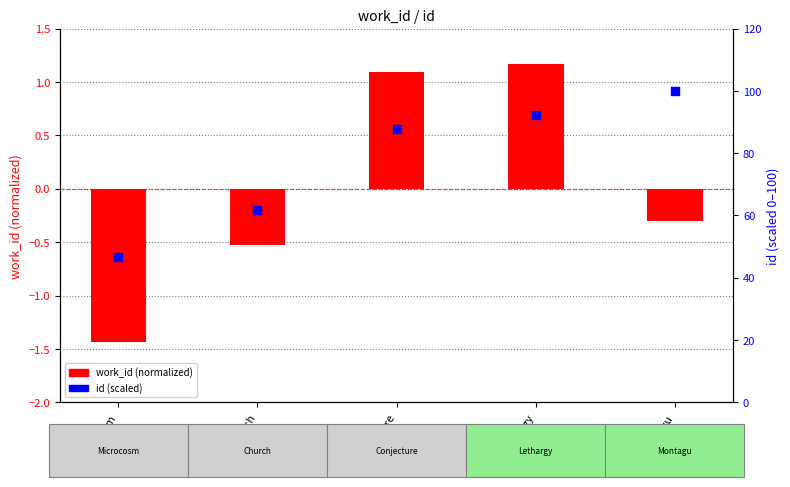

At how many categories does at least one series exceed 55?

4